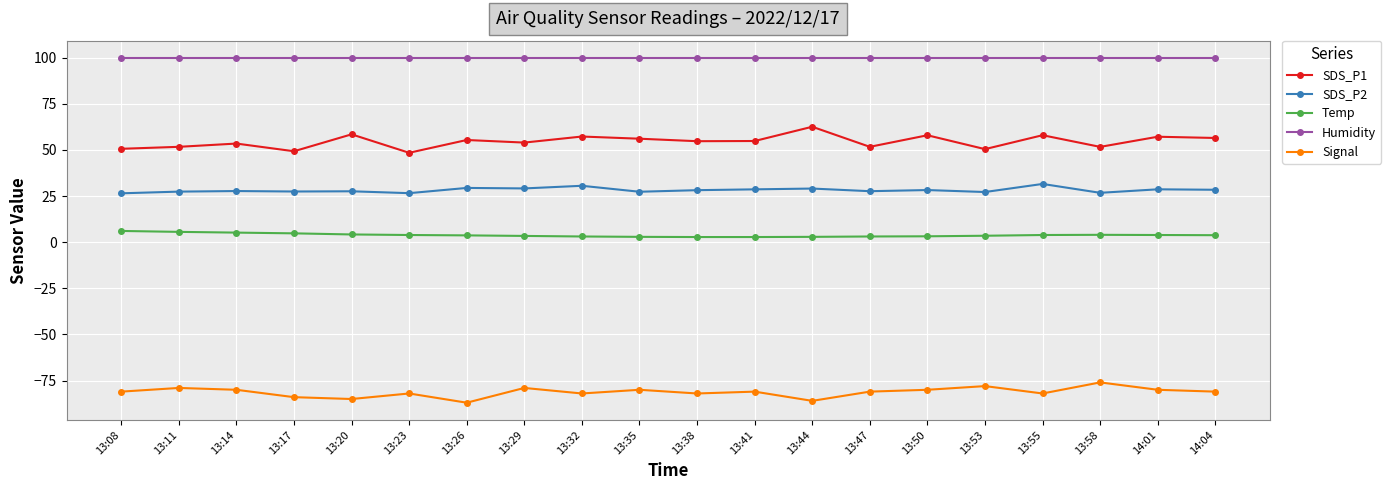

How many distinct data groups are displayed?

5